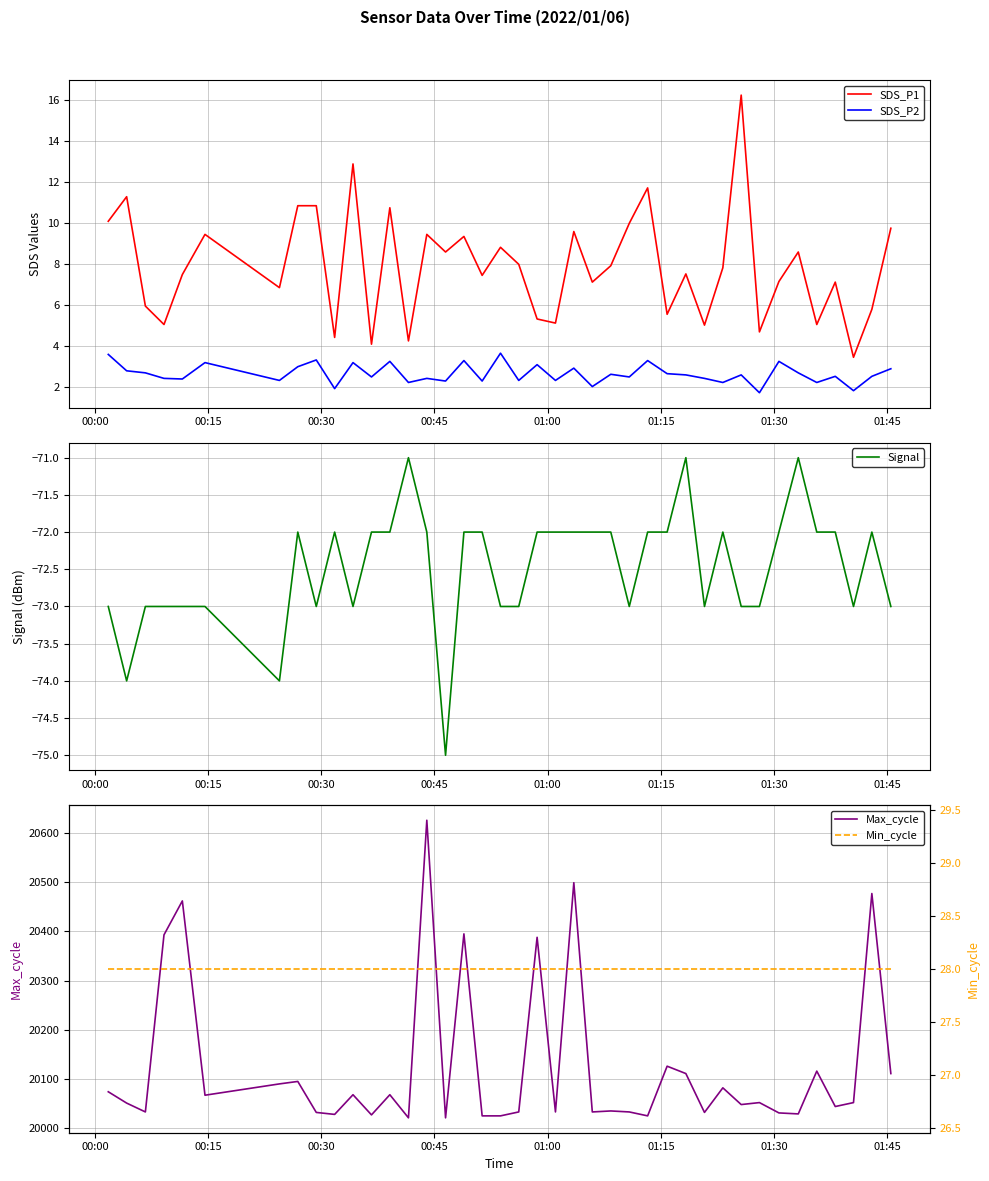

Reading left to right, what are all the values shown in this chart?

SDS_P1: 10.1	11.3	5.9	5.0	7.5	9.4	6.8	10.8	10.8	4.4	12.9	4.1	10.7	4.2	9.4	8.6	9.3	7.4	8.8	8.0	5.3	5.1	9.6	7.1	7.9	10.0	11.7	5.5	7.5	5.0	7.8	16.2	4.7	7.1	8.6	5.0	7.1	3.4	5.8	9.7
SDS_P2: 3.6	2.8	2.7	2.4	2.4	3.2	2.3	3.0	3.3	1.9	3.2	2.5	3.2	2.2	2.4	2.3	3.3	2.3	3.6	2.3	3.1	2.3	2.9	2.0	2.6	2.5	3.3	2.6	2.6	2.4	2.2	2.6	1.7	3.2	2.7	2.2	2.5	1.8	2.5	2.9
Signal: -73.0	-74.0	-73.0	-73.0	-73.0	-73.0	-74.0	-72.0	-73.0	-72.0	-73.0	-72.0	-72.0	-71.0	-72.0	-75.0	-72.0	-72.0	-73.0	-73.0	-72.0	-72.0	-72.0	-72.0	-72.0	-73.0	-72.0	-72.0	-71.0	-73.0	-72.0	-73.0	-73.0	-72.0	-71.0	-72.0	-72.0	-73.0	-72.0	-73.0
Max_cycle: 20074.0	20051.0	20033.0	20393.0	20462.0	20067.0	20090.0	20095.0	20032.0	20028.0	20068.0	20027.0	20068.0	20021.0	20626.0	20021.0	20395.0	20025.0	20025.0	20033.0	20388.0	20033.0	20499.0	20033.0	20035.0	20033.0	20025.0	20126.0	20111.0	20032.0	20082.0	20048.0	20052.0	20031.0	20029.0	20116.0	20044.0	20052.0	20477.0	20111.0
Min_cycle: 28.0	28.0	28.0	28.0	28.0	28.0	28.0	28.0	28.0	28.0	28.0	28.0	28.0	28.0	28.0	28.0	28.0	28.0	28.0	28.0	28.0	28.0	28.0	28.0	28.0	28.0	28.0	28.0	28.0	28.0	28.0	28.0	28.0	28.0	28.0	28.0	28.0	28.0	28.0	28.0